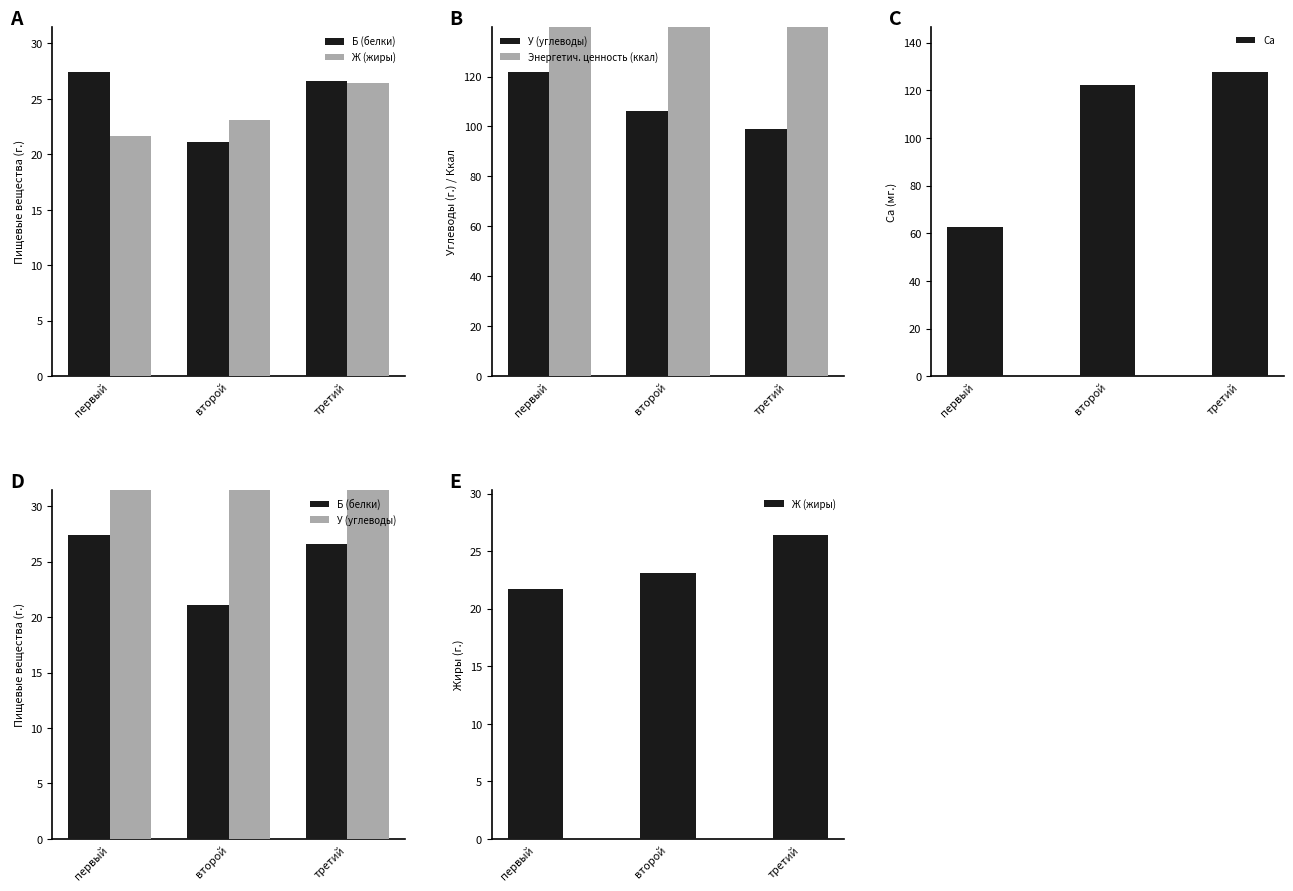

How many distinct data groups are displayed?

5